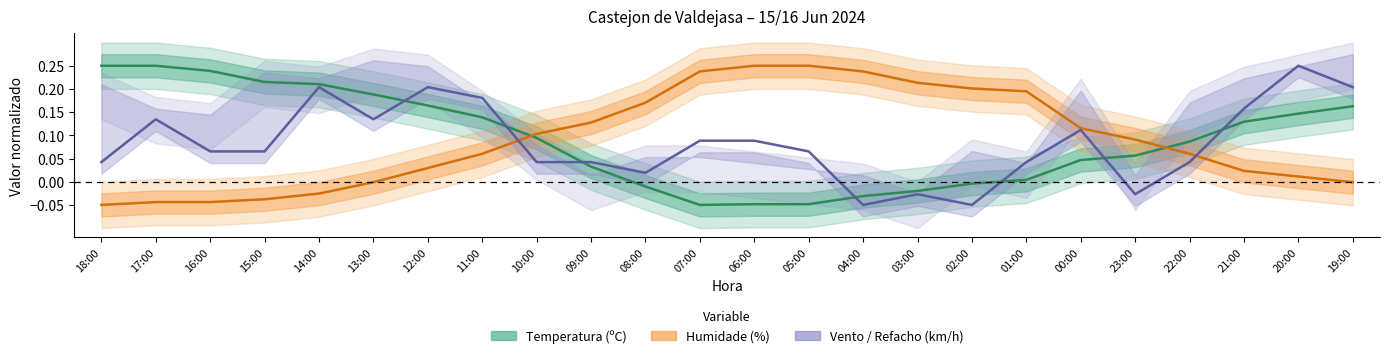

Rank the series at 00:00 from highest to lowest value.

Humidade (%), Velocidade do vento (km/h), Temperatura (ºC)